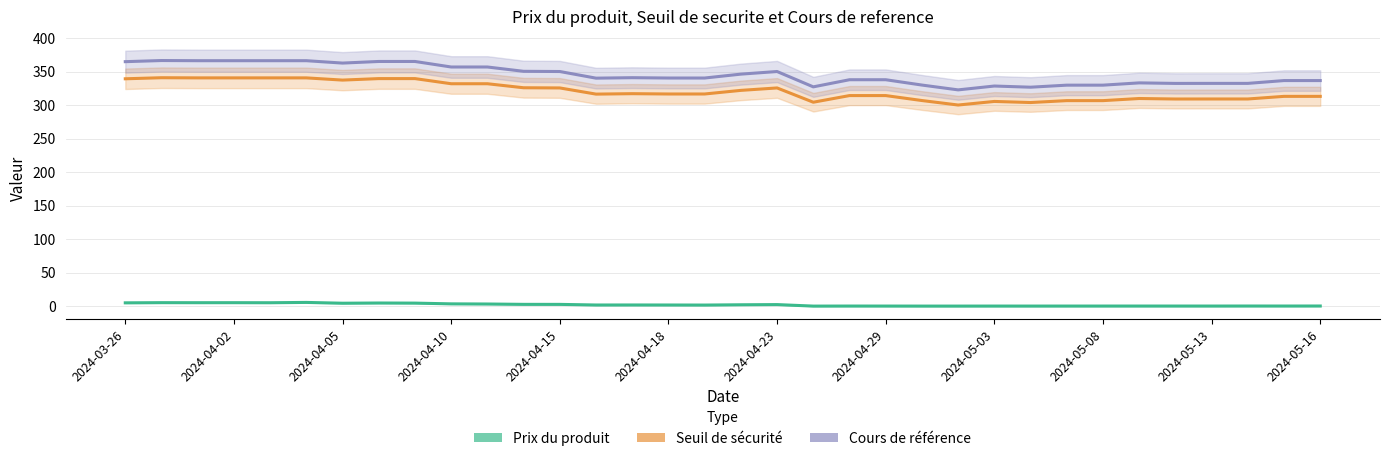

The Cours de reference series shows 322.8 at 23. True or false?

True